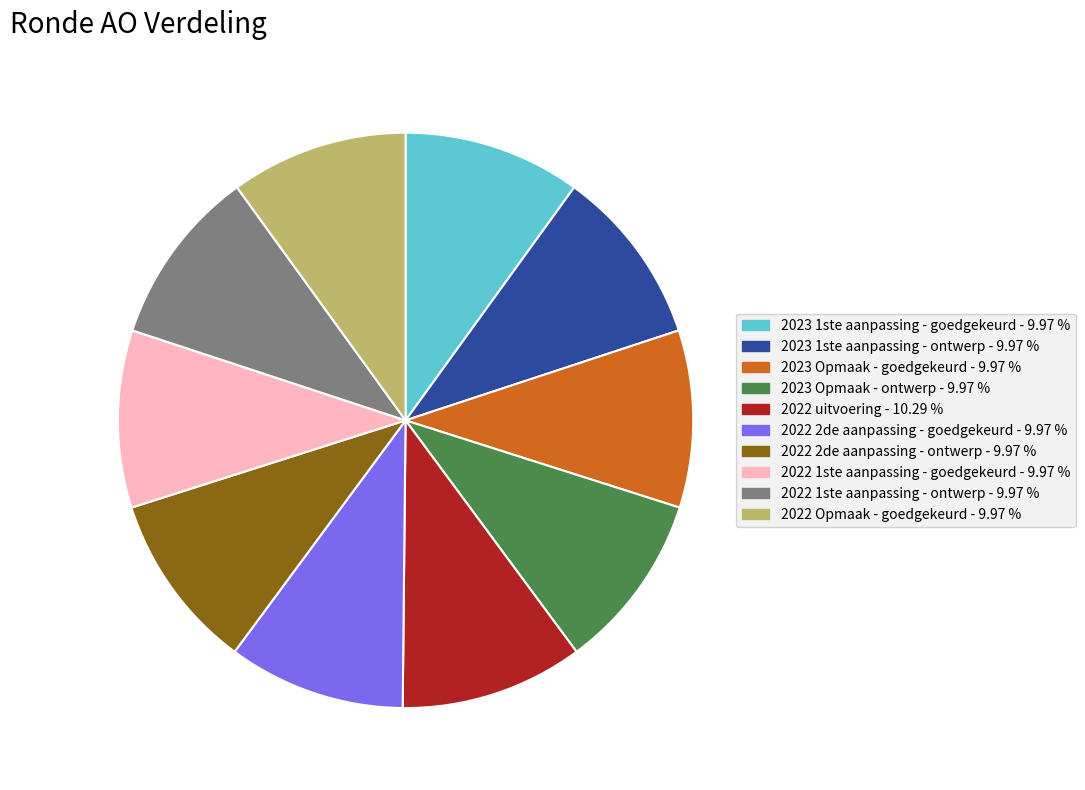

Approximately how many times larger is the value at 2022 1ste aanpassing - goedgekeurd compared to 2022 Opmaak - goedgekeurd?

1.0